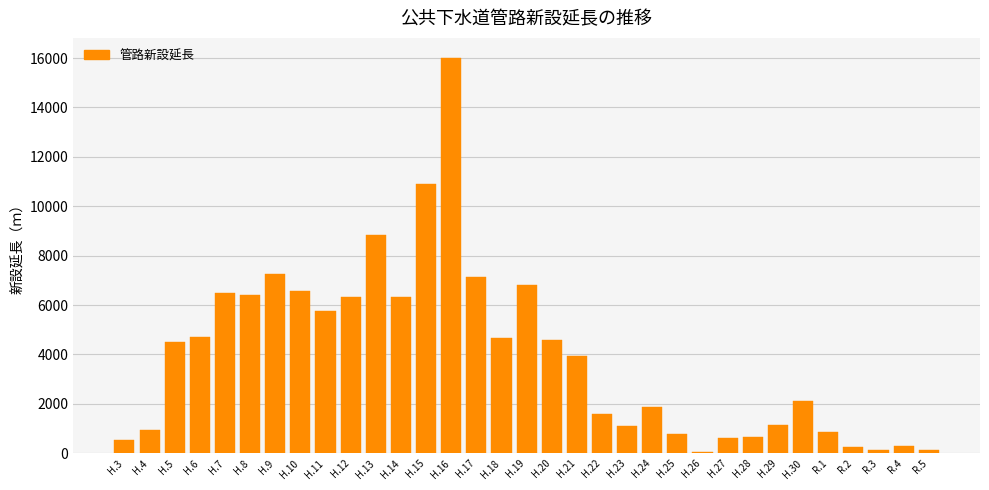

Approximately how many times larger is the value at H.6 compared to H.12?

0.7